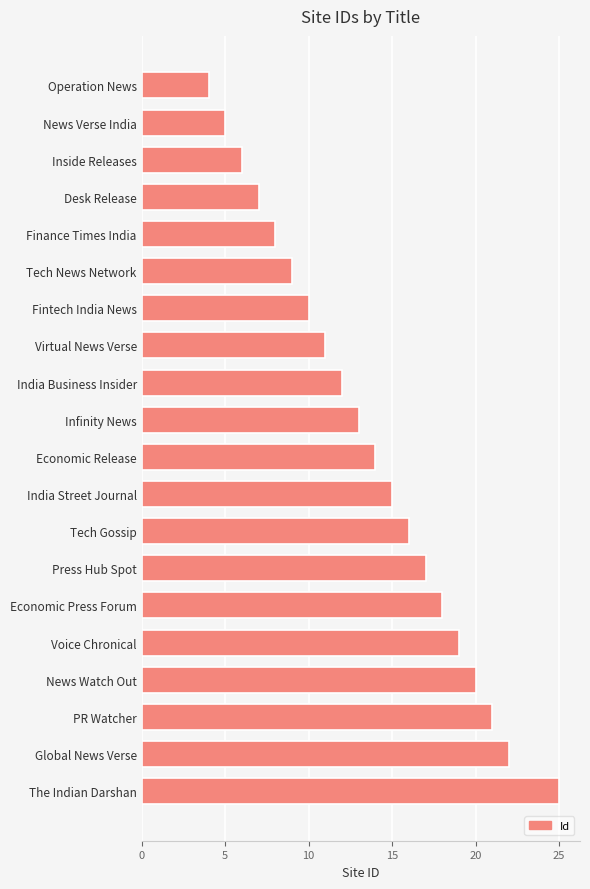

The value at Press Hub Spot is 22. True or false?

False